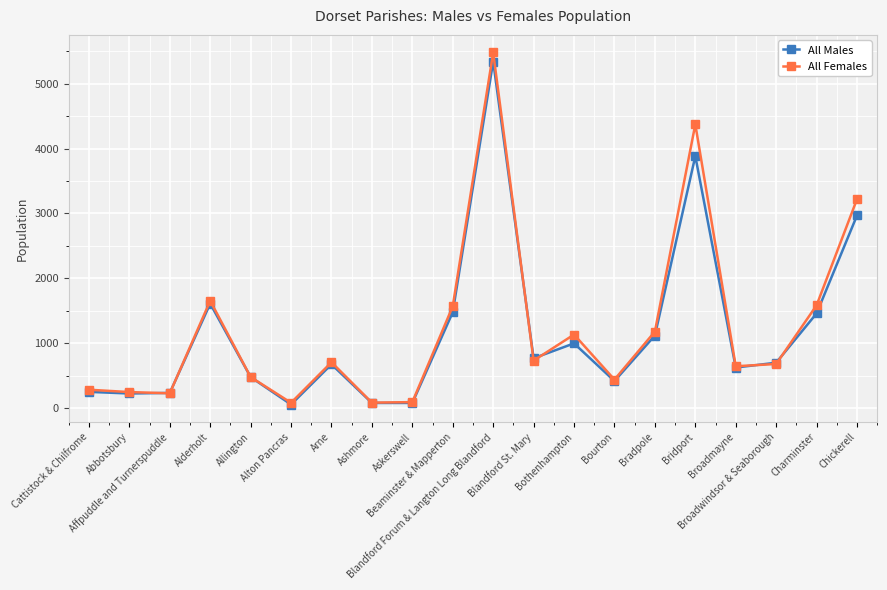

What is the total value across all series at Blandford St. Mary?

1496